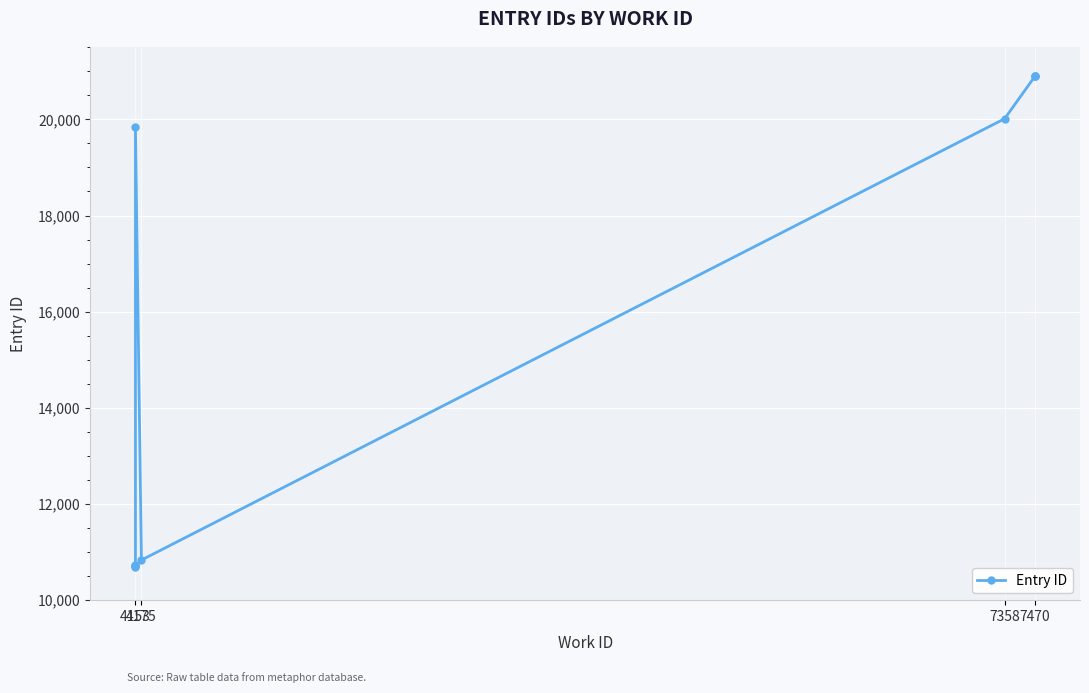

How many points are lower than both their immediate neighbors (excluding endpoints)?

1